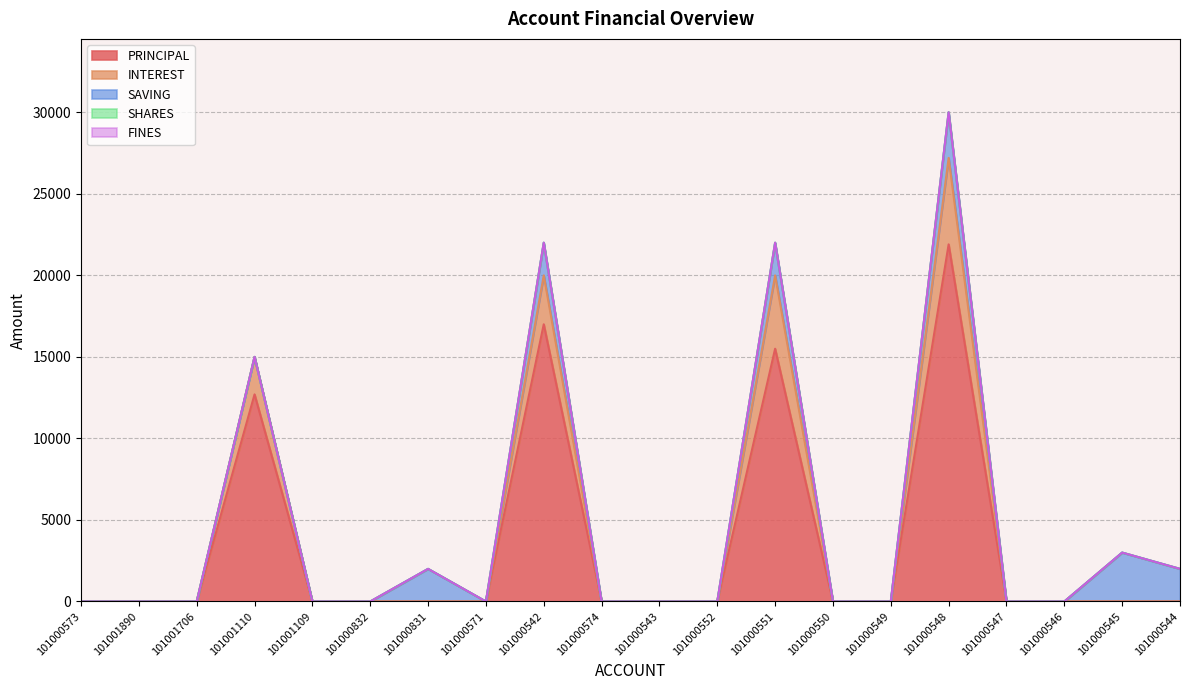

What is the label of the 6th point from the right?

101000549